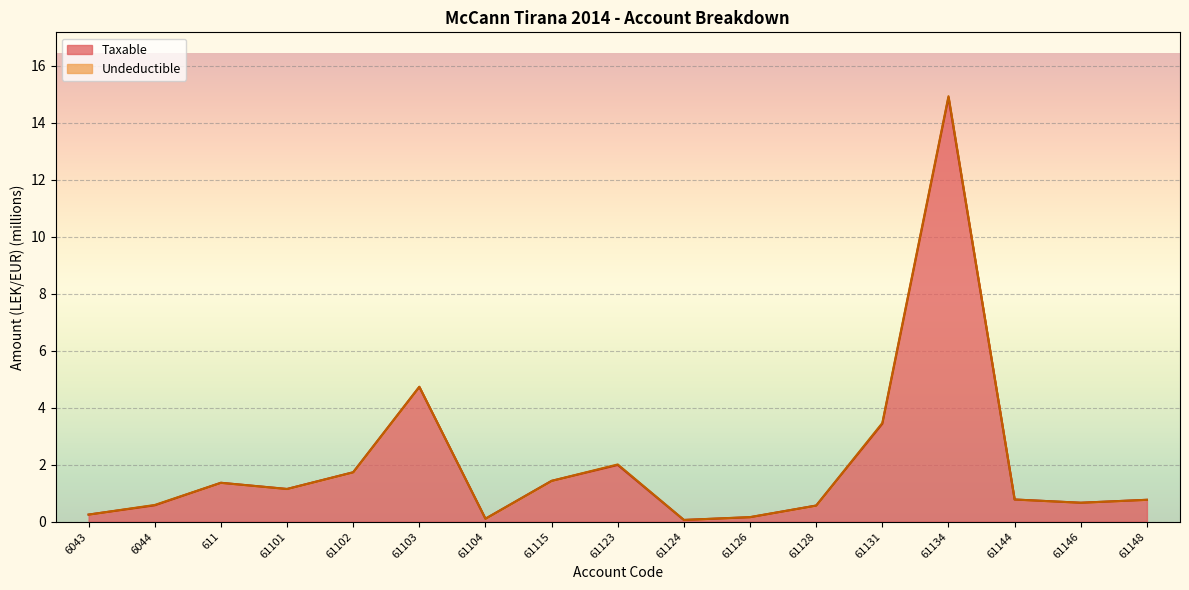

What is the change in value from 611 to 61146?

-0.7